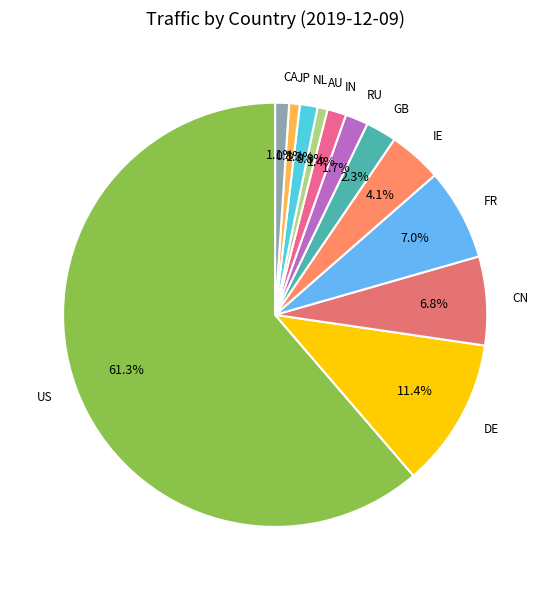

Count the number of slices in the pie.

12